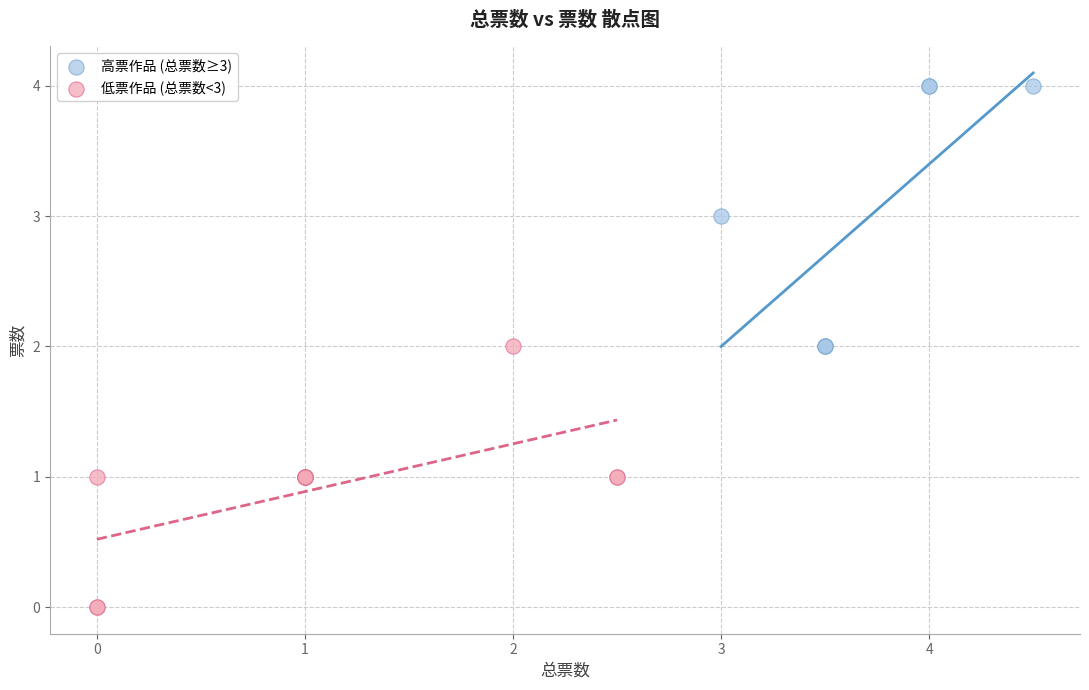

Which series contains the highest Y value?

高票作品 (总票数≥3)